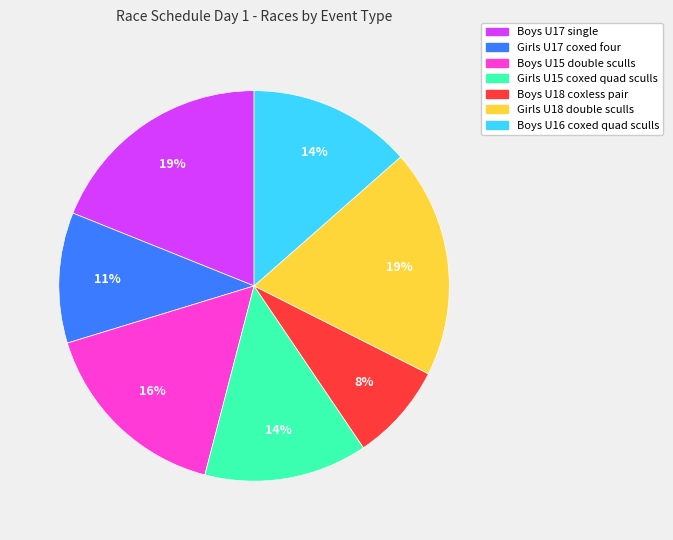

Which category has the smallest portion of the pie?

Boys U18 coxless pair